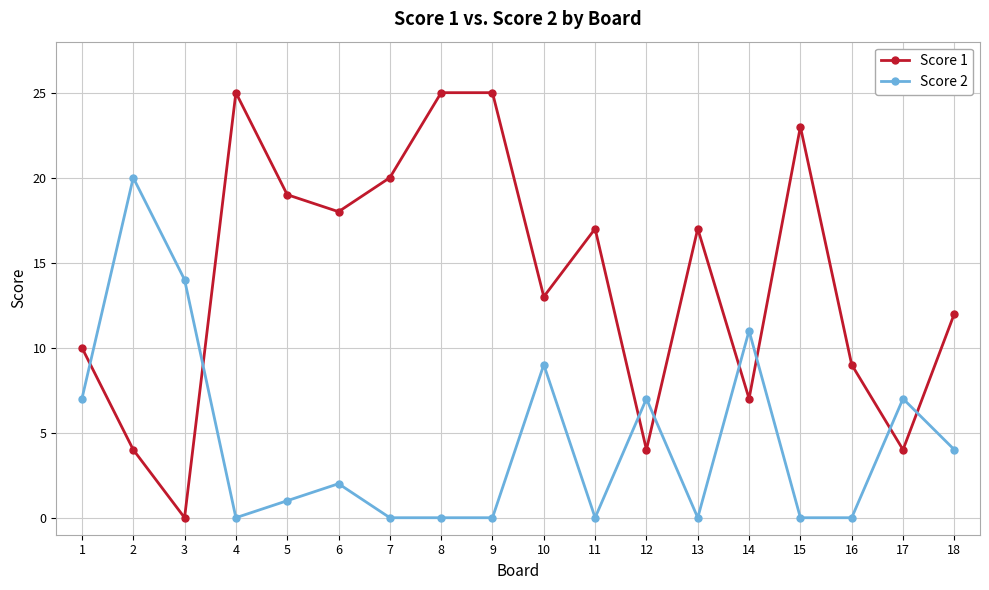

Reading right to left, extract all data points from this chart.

Score 1: 12	4	9	23	7	17	4	17	13	25	25	20	18	19	25	0	4	10
Score 2: 4	7	0	0	11	0	7	0	9	0	0	0	2	1	0	14	20	7